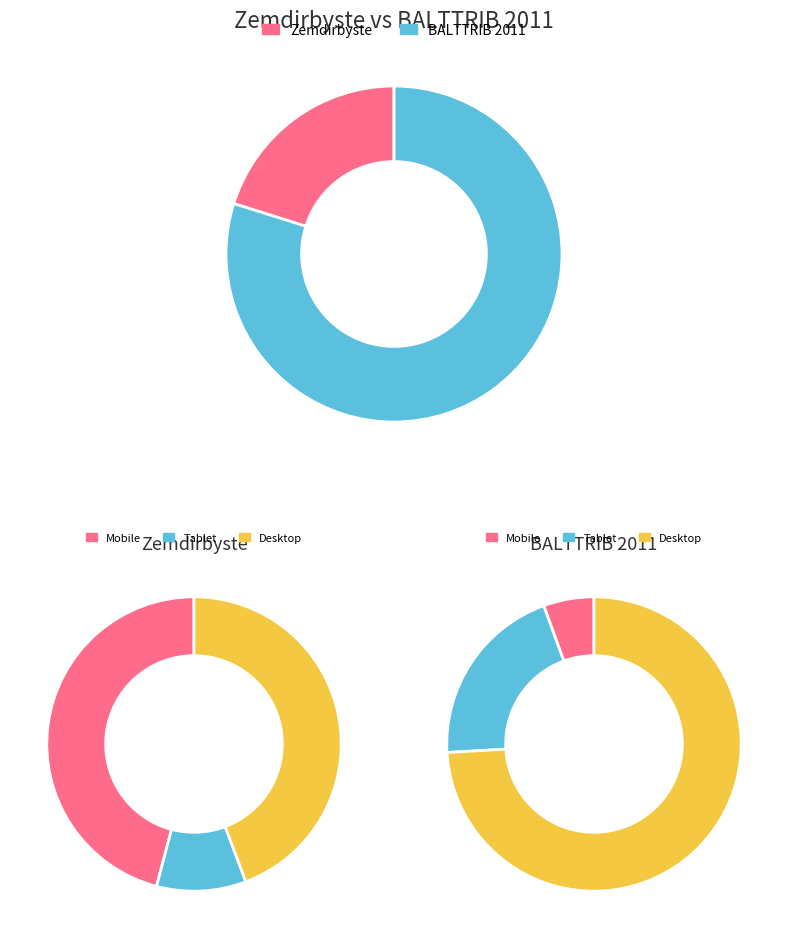

The Zemdirbyste slice represents 86% of the pie. True or false?

False